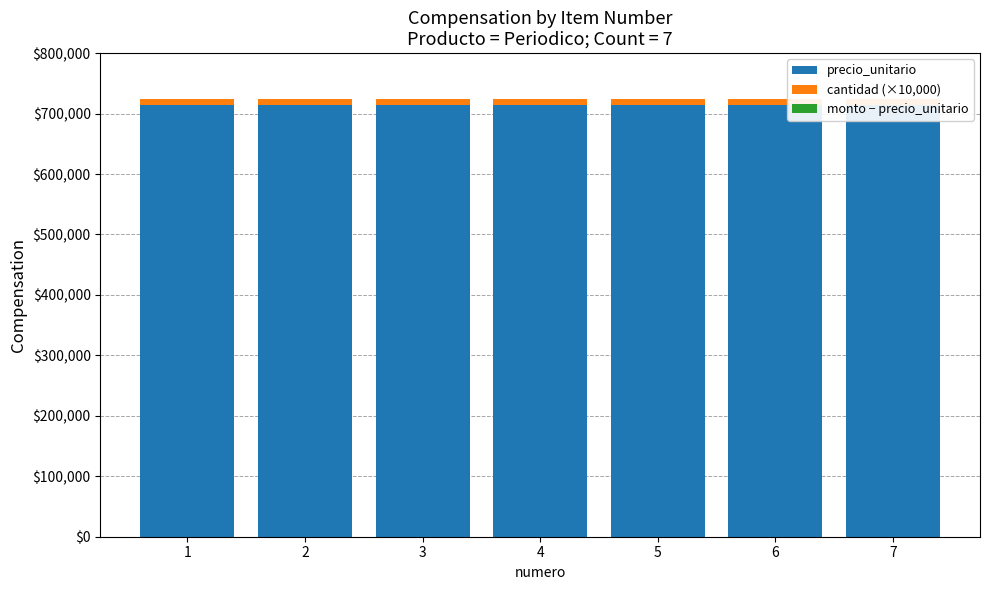

Reading left to right, extract all data points from this chart.

precio_unitario: 1=714200	2=714200	3=714200	4=714200	5=714200	6=714200	7=714800
cantidad (×10,000): 1=10000	2=10000	3=10000	4=10000	5=10000	6=10000	7=10000
monto − precio_unitario: 1=0	2=0	3=0	4=0	5=0	6=0	7=0